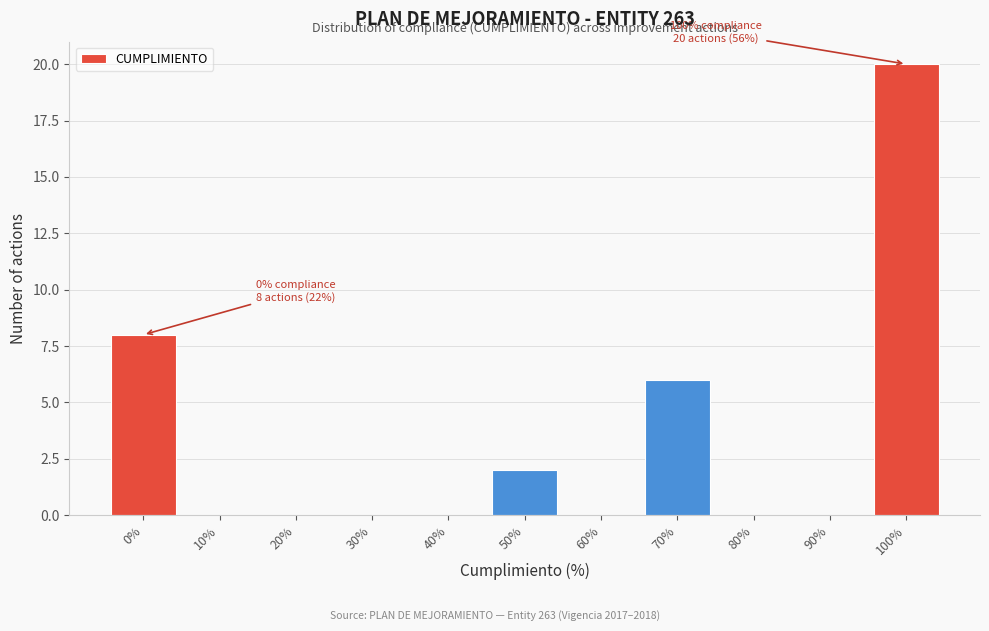

Reading left to right, list all the values displayed in this chart.

0%=8	10%=0	20%=0	30%=0	40%=0	50%=2	60%=0	70%=6	80%=0	90%=0	100%=20